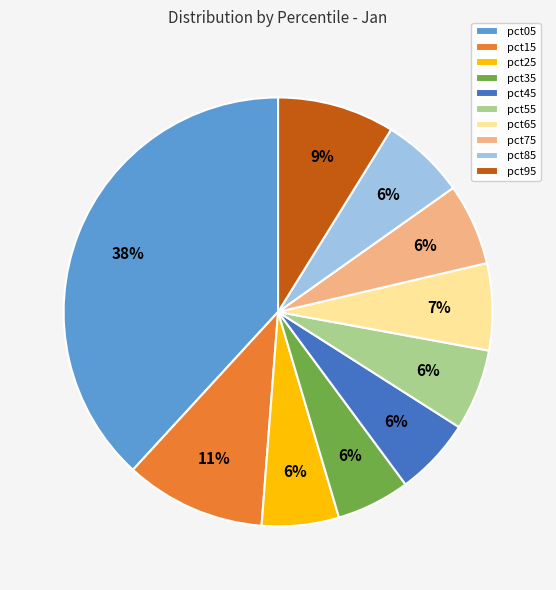

To the nearest percent, what percentage of the pie is pct85?

6%